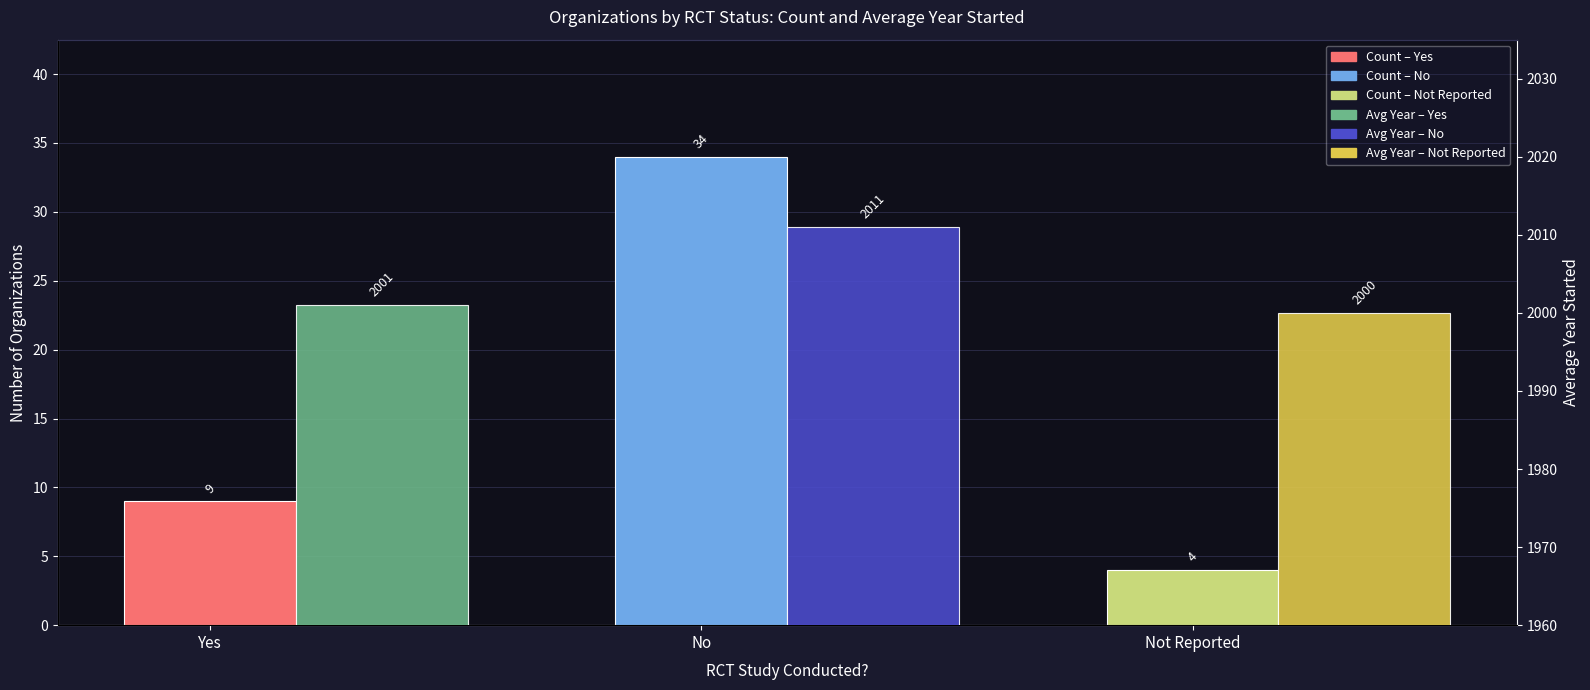

Are the bars horizontal?

No